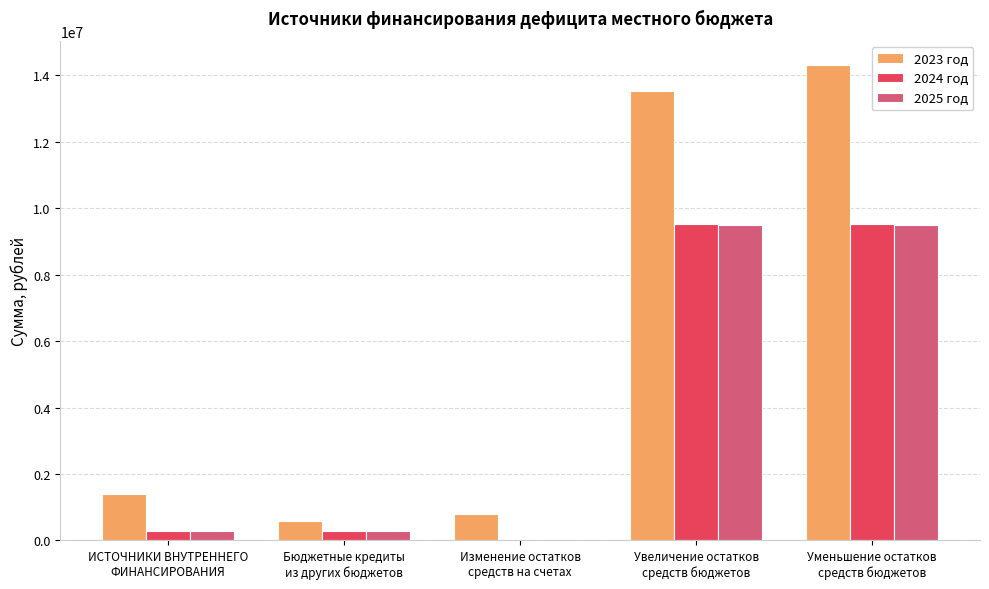

Which series has the largest total across all categories?

2023 год